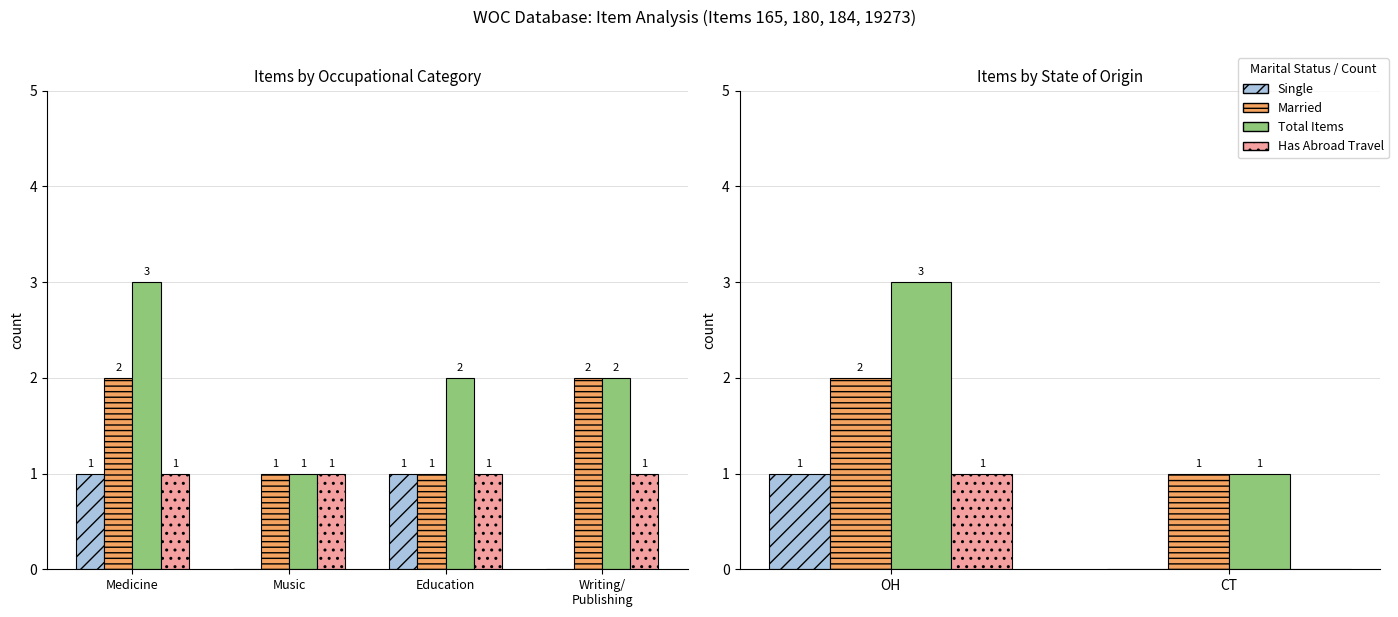

What is the difference between the Single values at CT and OH?

1